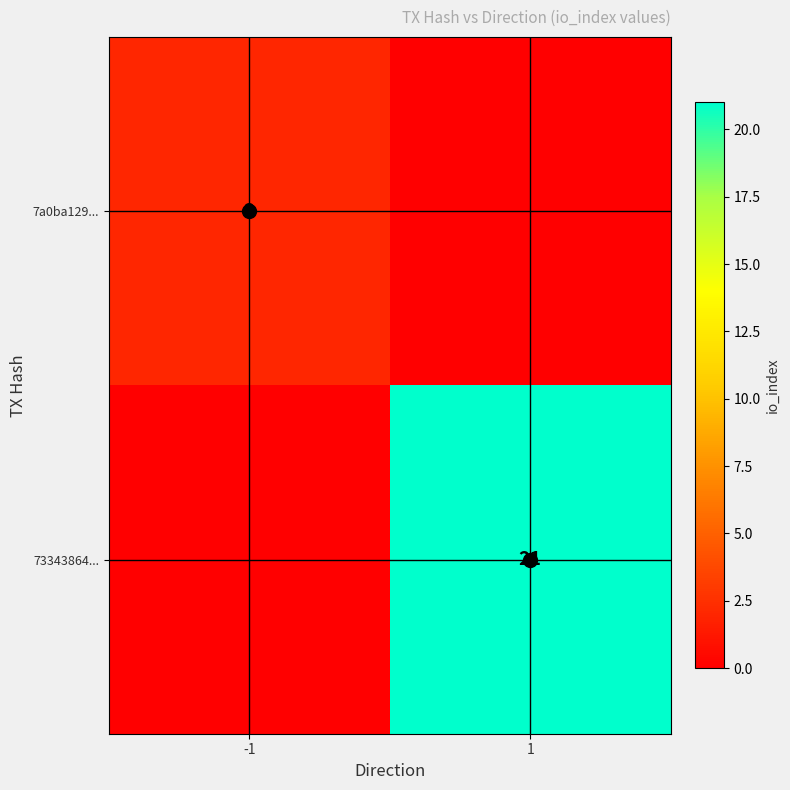

The 7a0ba129... series shows -1 at 1. True or false?

False